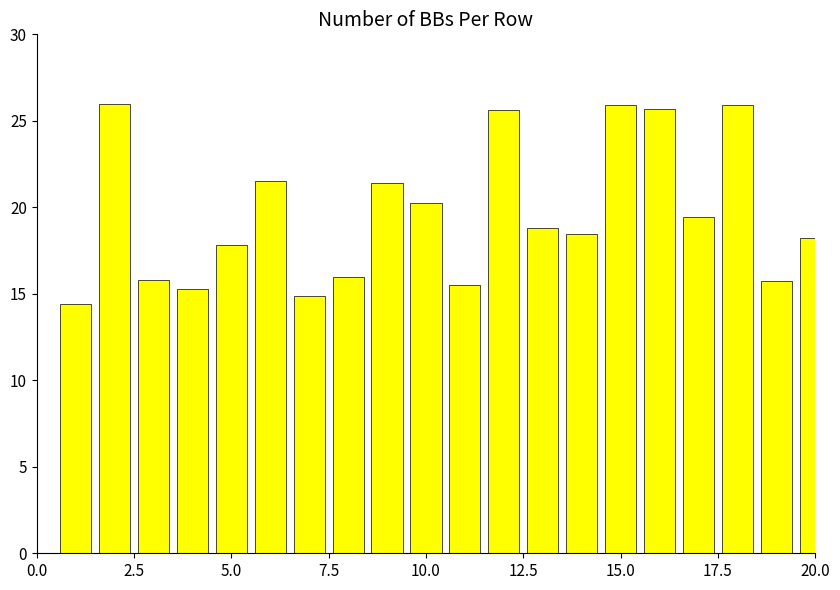

What is the value of the 18th bar from the left?

25.9